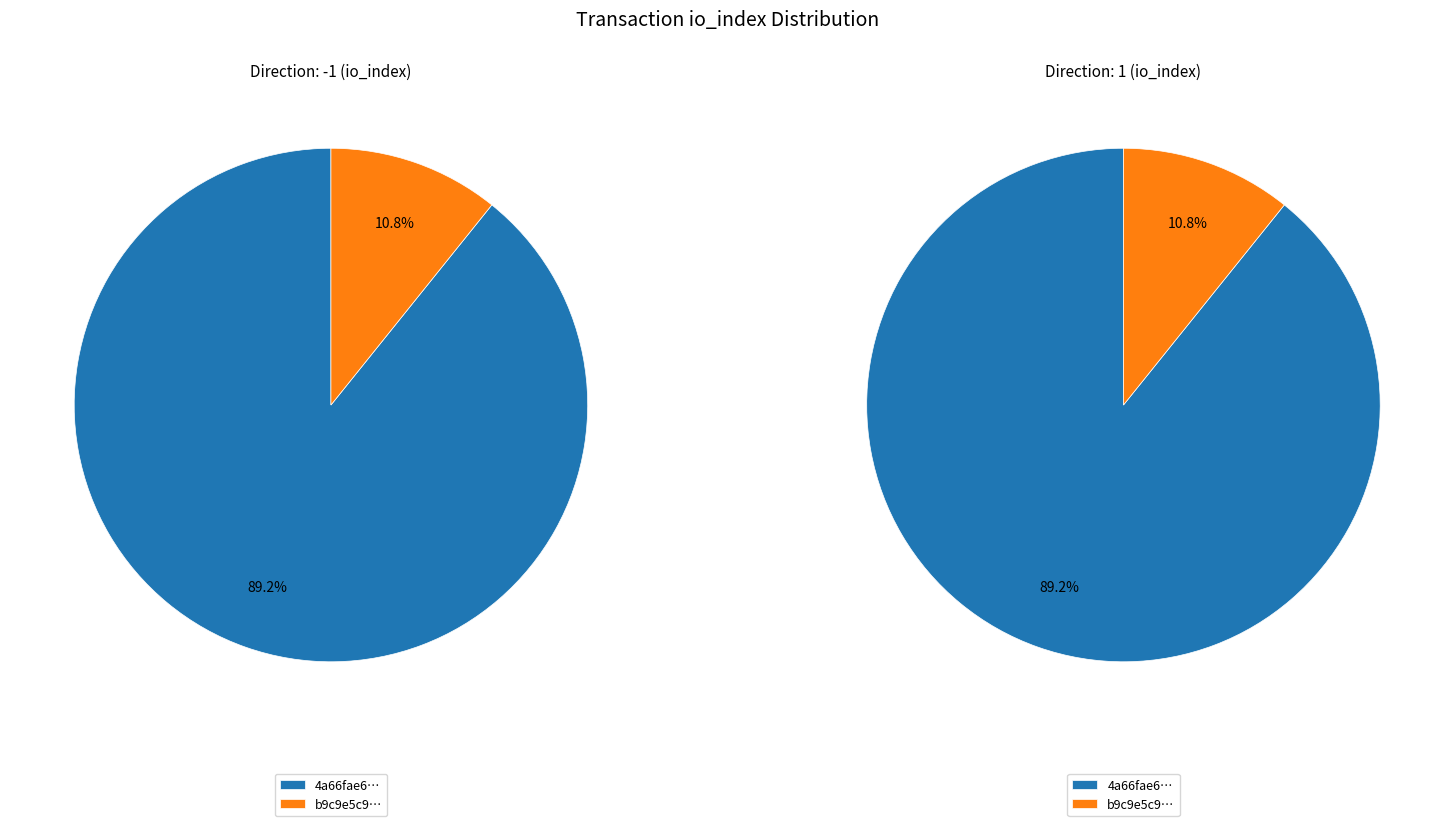

To the nearest percent, what is the difference between the 1 and values_direction slice percentages?

78%